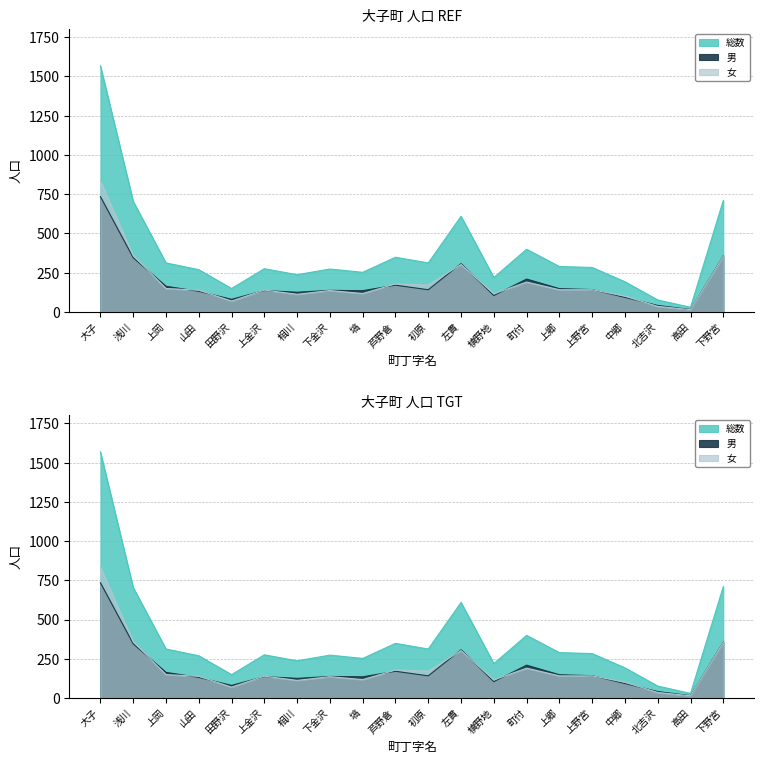

Which series changed the most between 浅川 and 高田?

総数